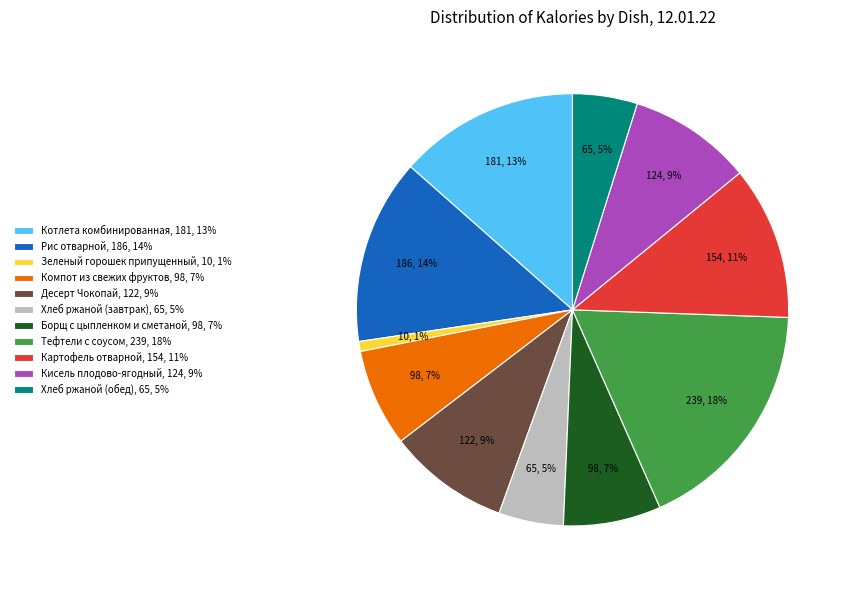

To the nearest percent, what is the difference between the largest and smallest slice percentages?

17%